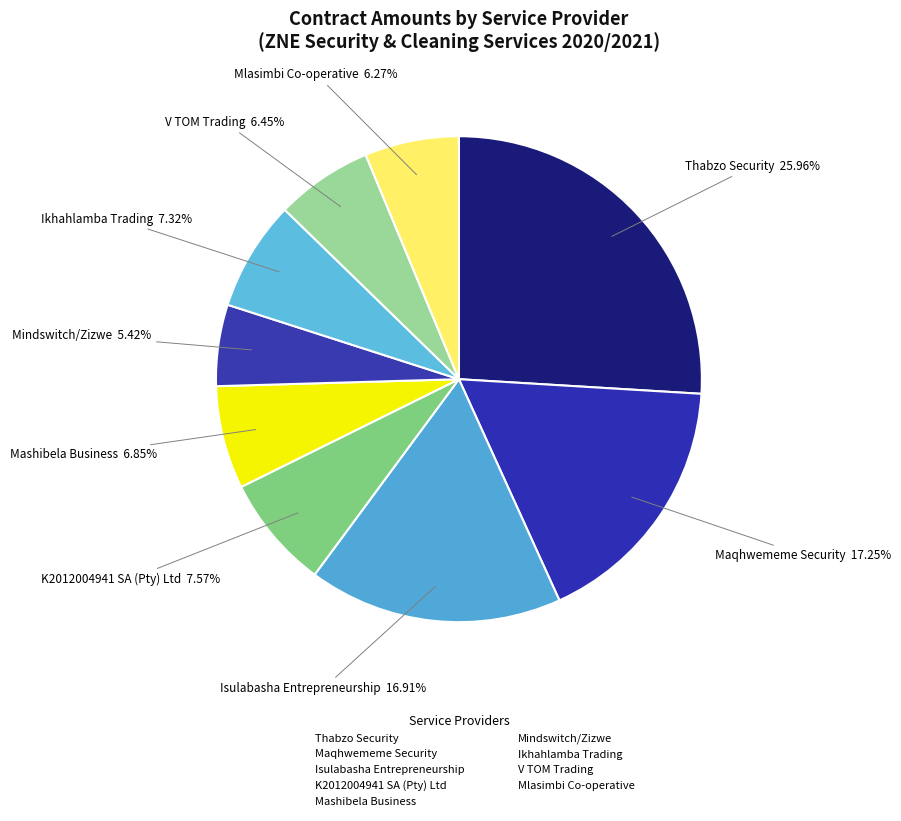

Is there any slice that represents more than half of the pie?

No